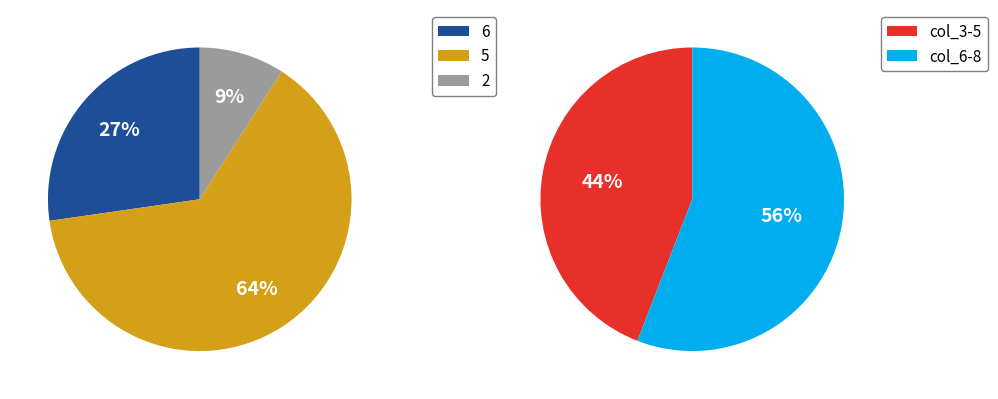

Combined, do col_1=6 and col_1=9 account for over 50%?

No